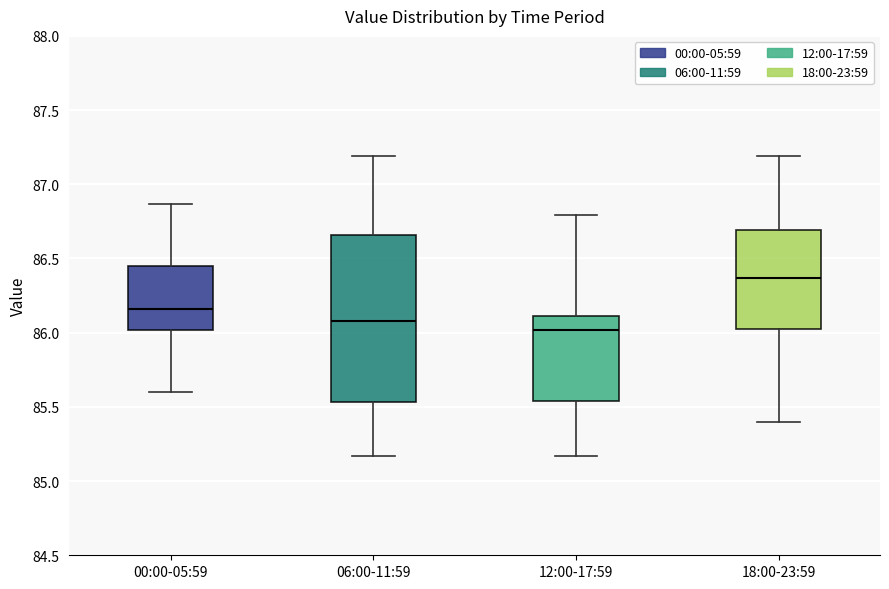

Comparing the boxes themselves (not the whiskers), which one is the tallest?

06:00-11:59